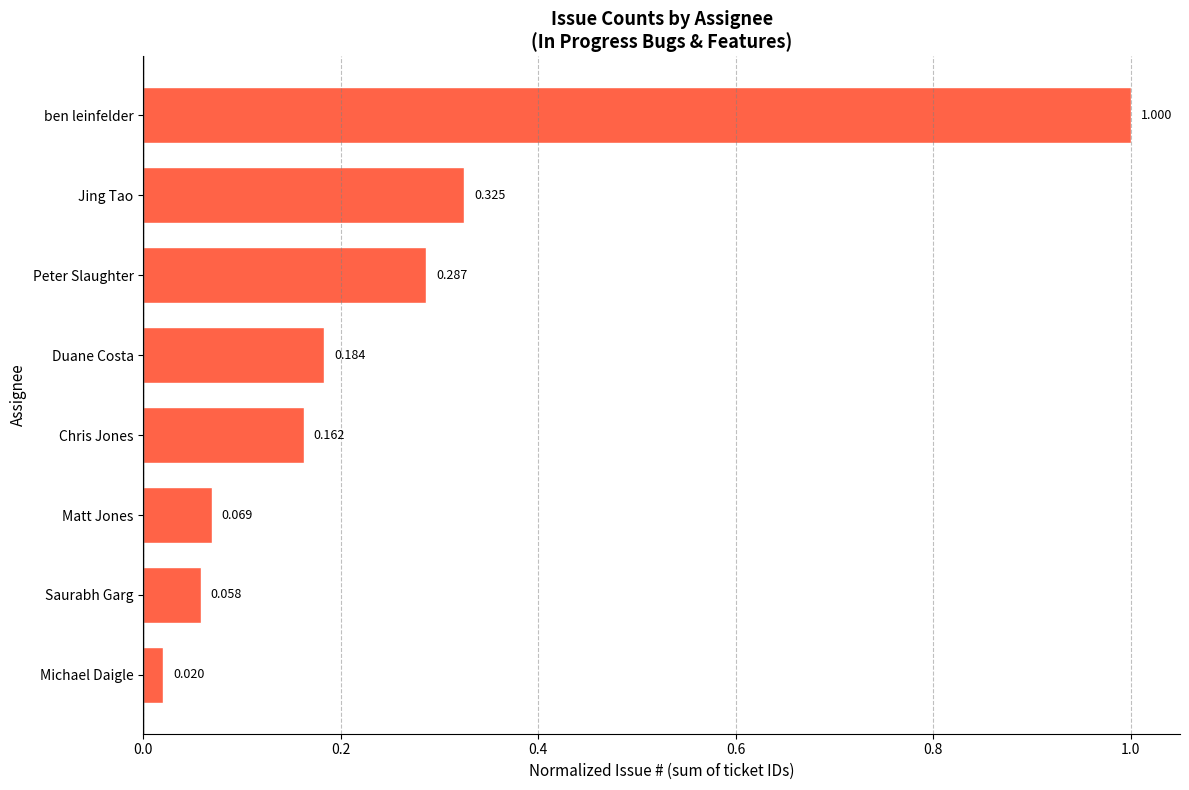

Between ben leinfelder and Saurabh Garg, which is larger?

ben leinfelder